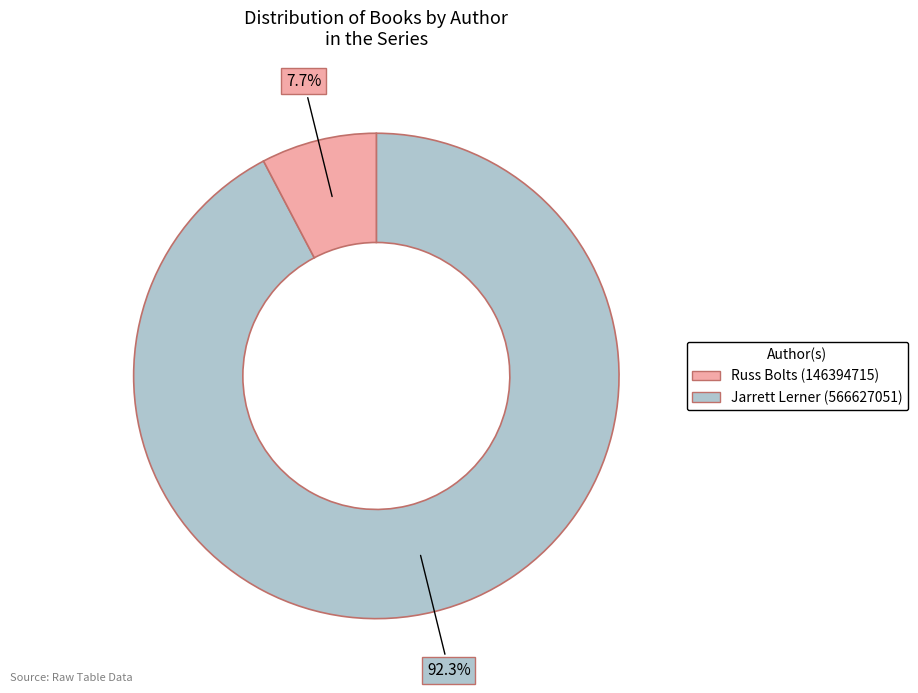

What percentage is NOT represented by Russ Bolts (146394715)?

7.7%